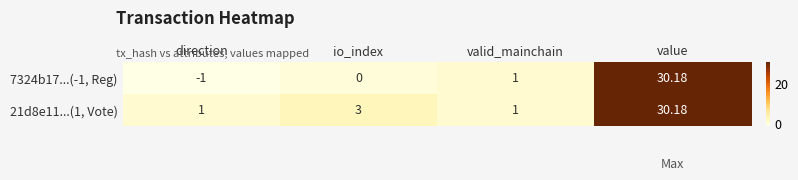

At which category is the sum across all series the highest?

value